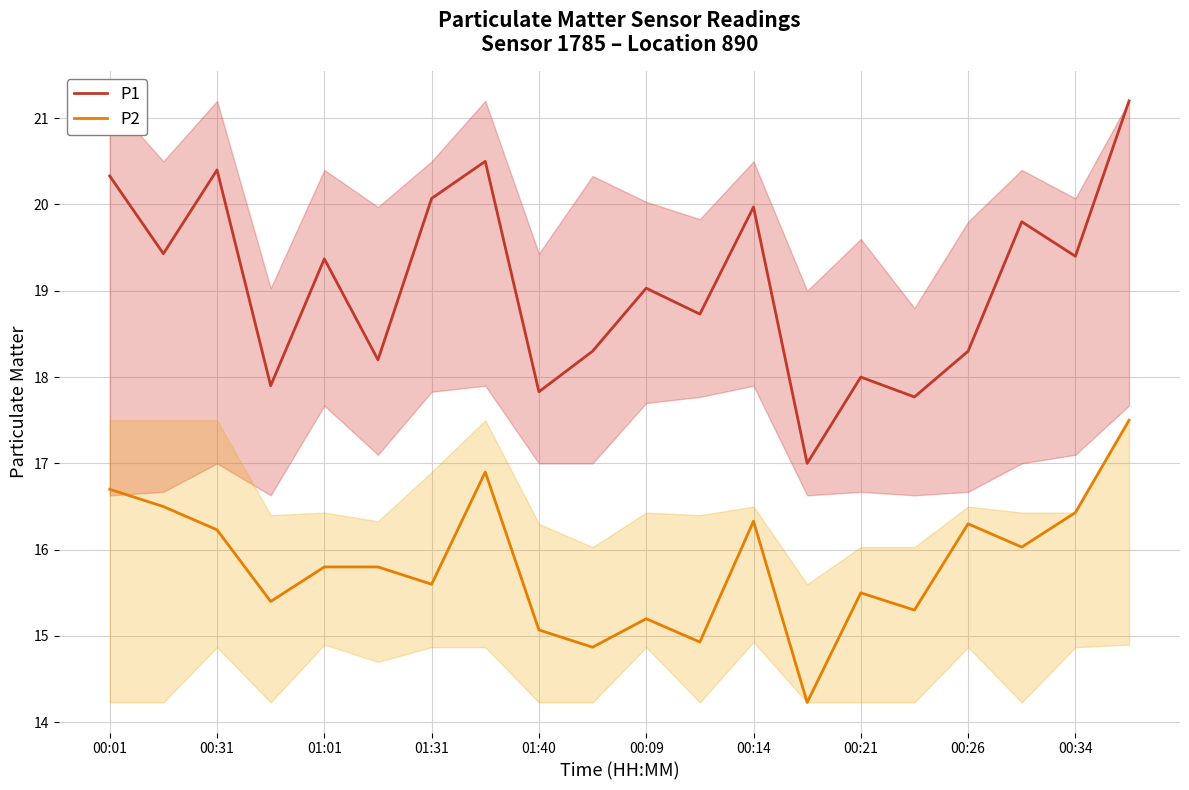

The P1 series shows 10.8 at 11. True or false?

False